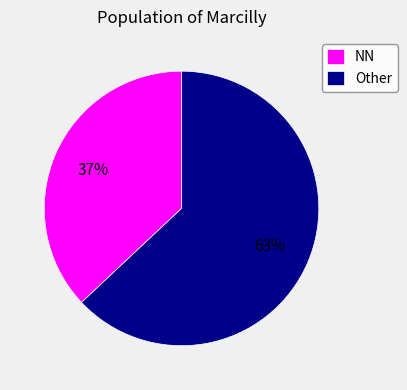

To the nearest percent, what is the combined percentage of Other and NN?

100%